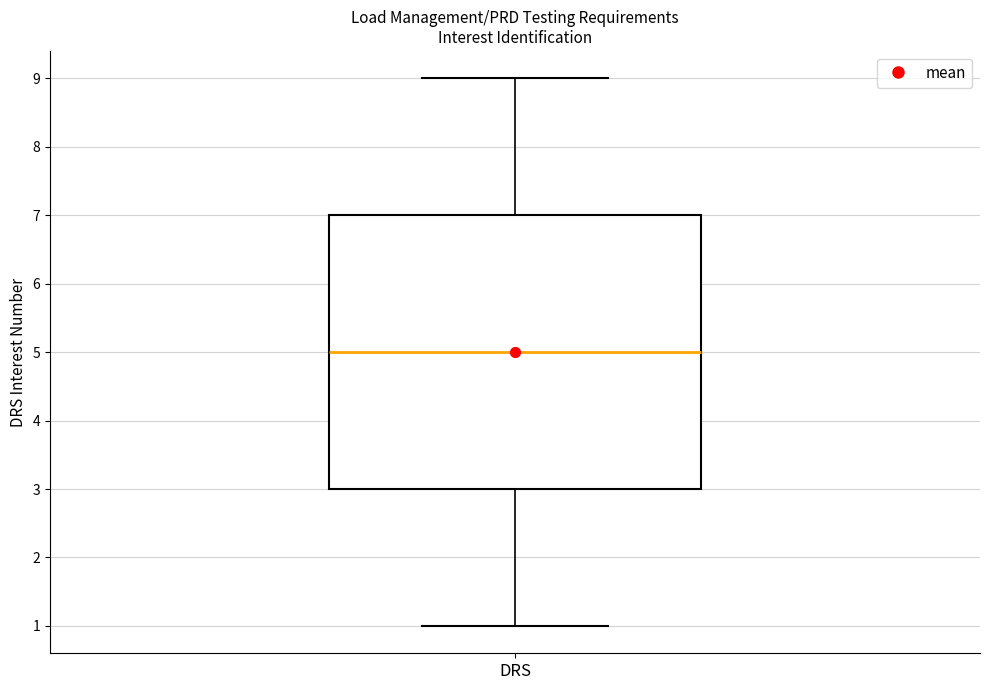

Transcribe this box plot: give where the median line is, the range the box spans, and where the two whiskers end, as read against the y-axis. The values are not printed on the chart, so give them approximately, as read against the axis.

median 5, box 3 to 7, whiskers 1 to 9